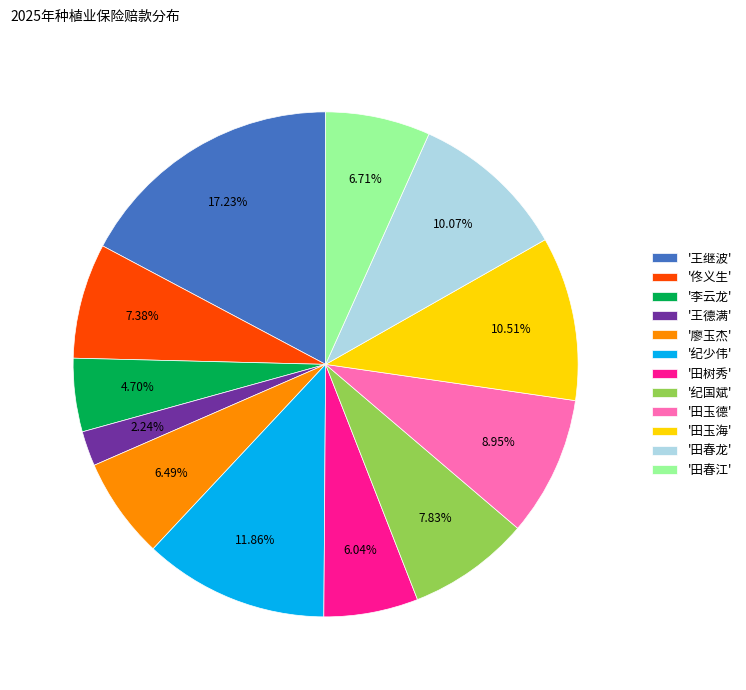

What is the smallest slice in the pie chart?

'王德满'